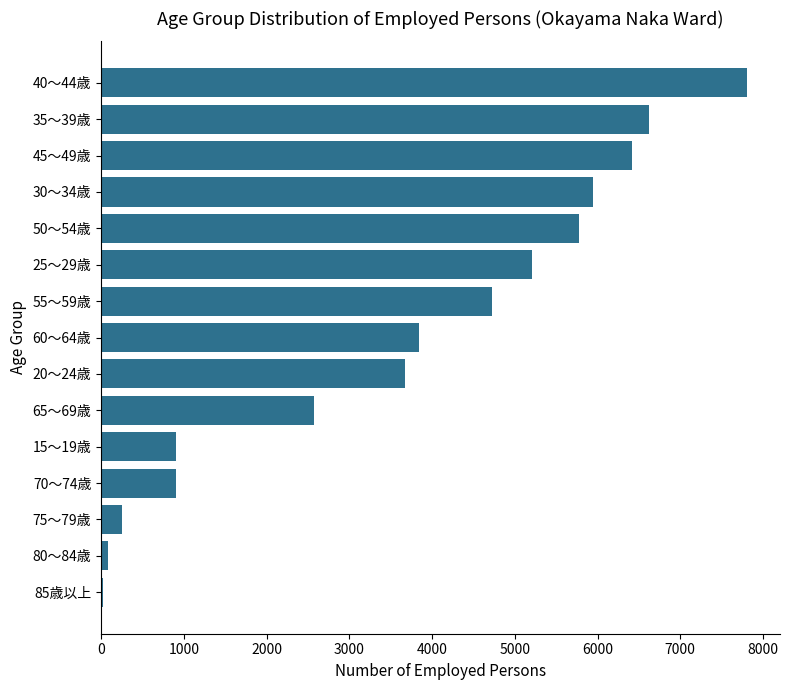

Is it true that the value at 65～69歳 is 2568?

True